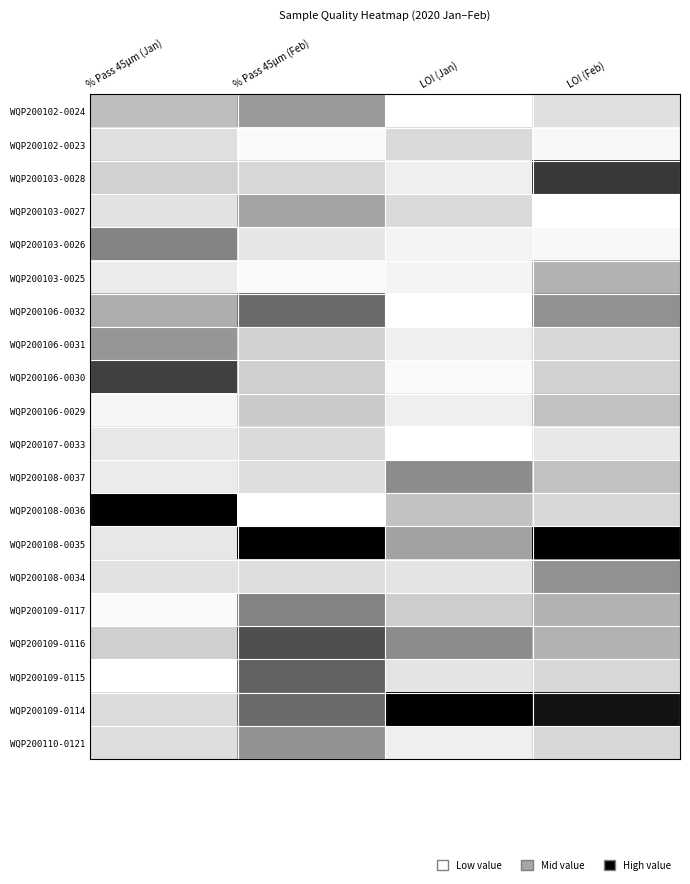

Between % Pass 45μm (Jan) and LOI (Feb), which is larger?

% Pass 45μm (Jan)